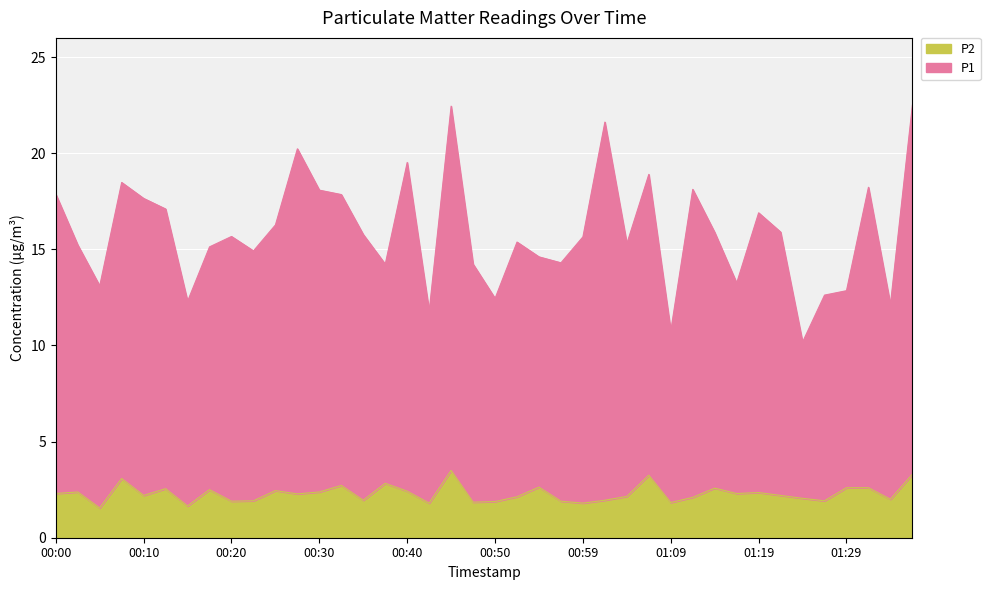

What is the label of the 11th point from the right?

01:11